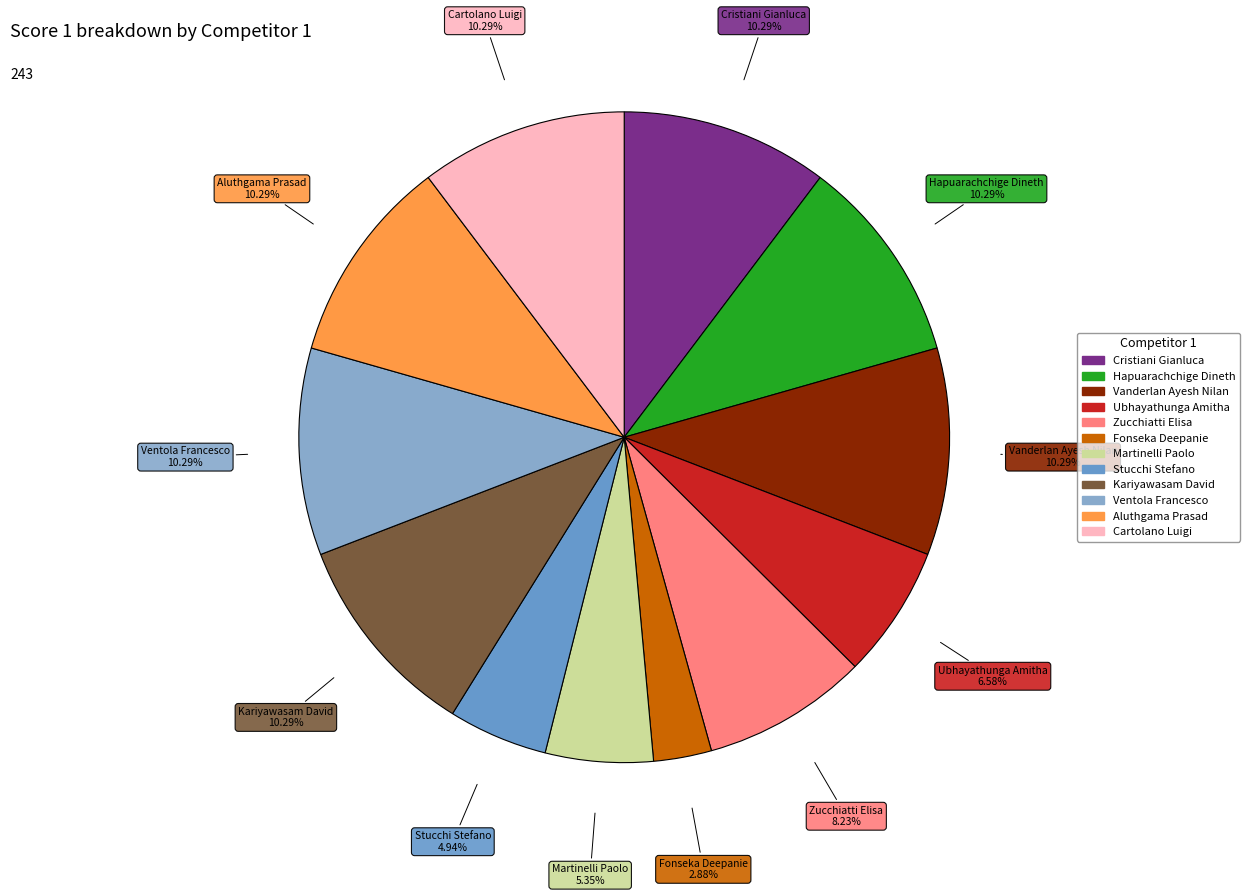

How many segments does this pie chart have?

12